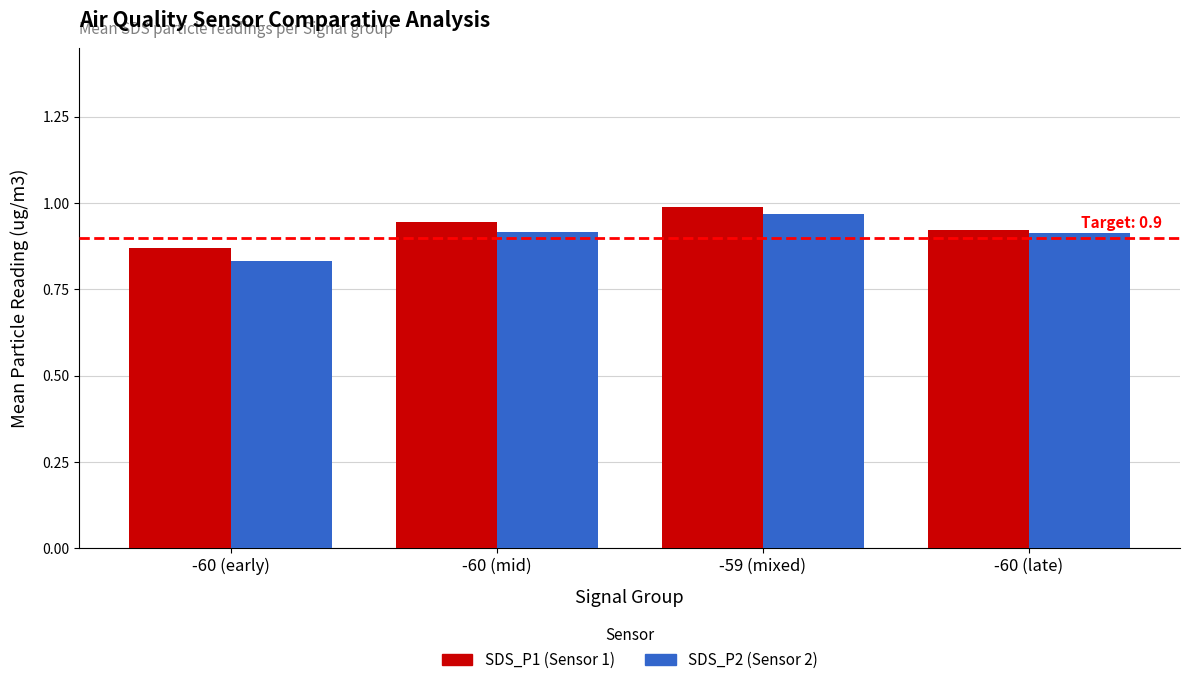

Which series has the largest total across all categories?

SDS_P1 (Sensor 1)